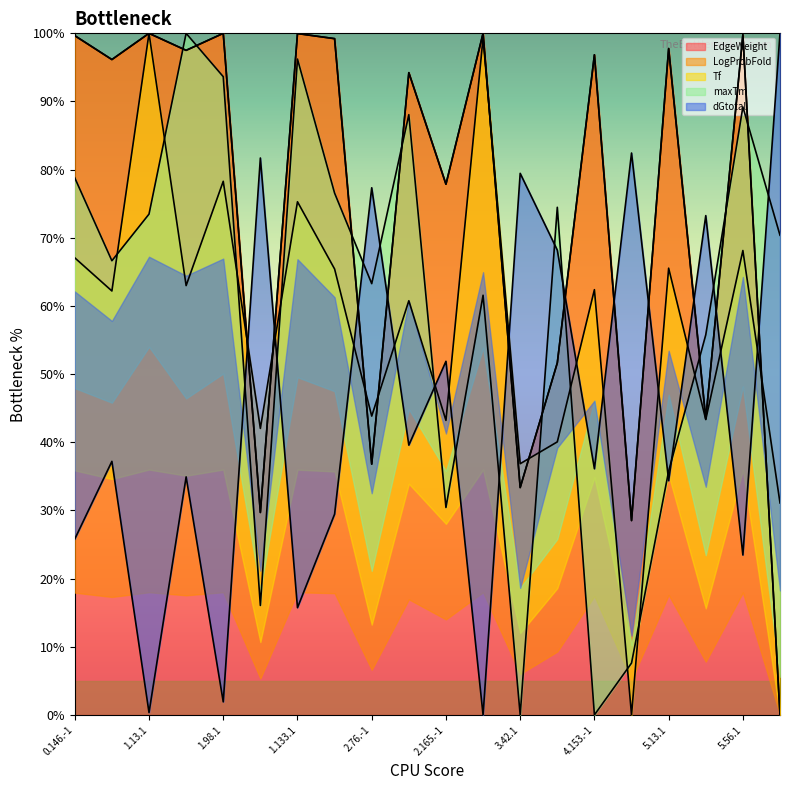

Which series has the largest total across all categories?

EdgeWeight